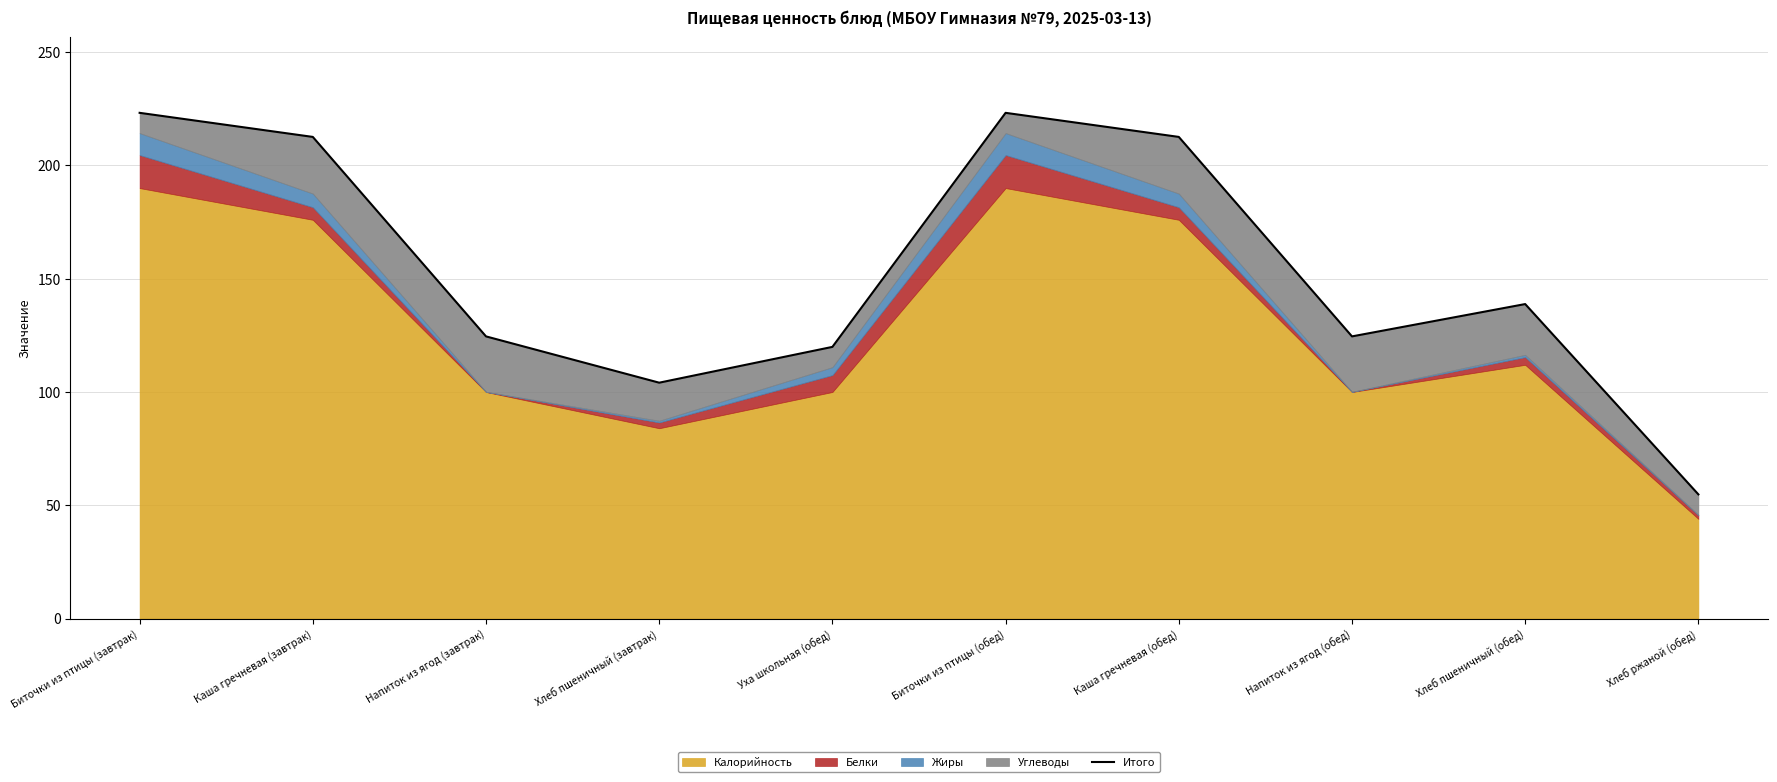

Reading left to right, transcribe all the data shown in this chart.

223.2	212.6	124.5	104.1	119.9	223.2	212.6	124.5	138.8	54.8